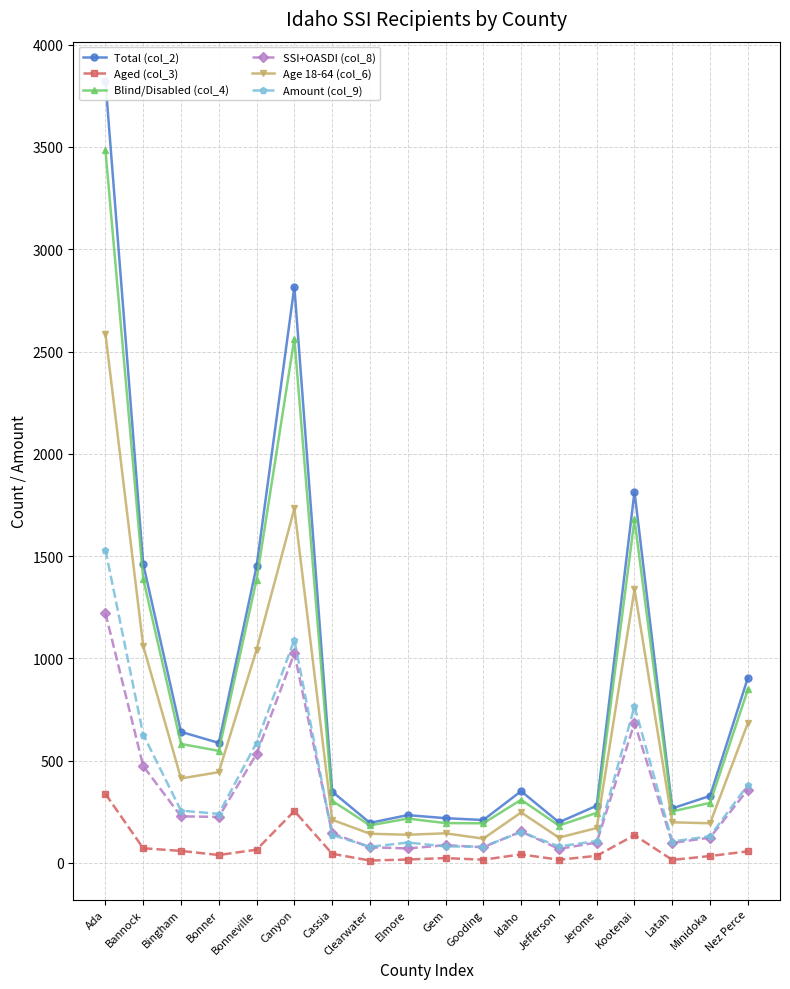

Which series has the widest spread of values?

Total (col_2)